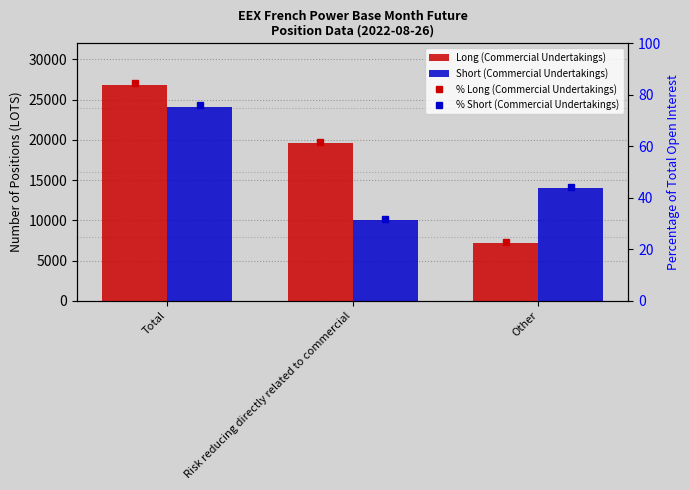

What is the sum of the % Short (Commercial Undertakings) values at Total and Other?

120.3